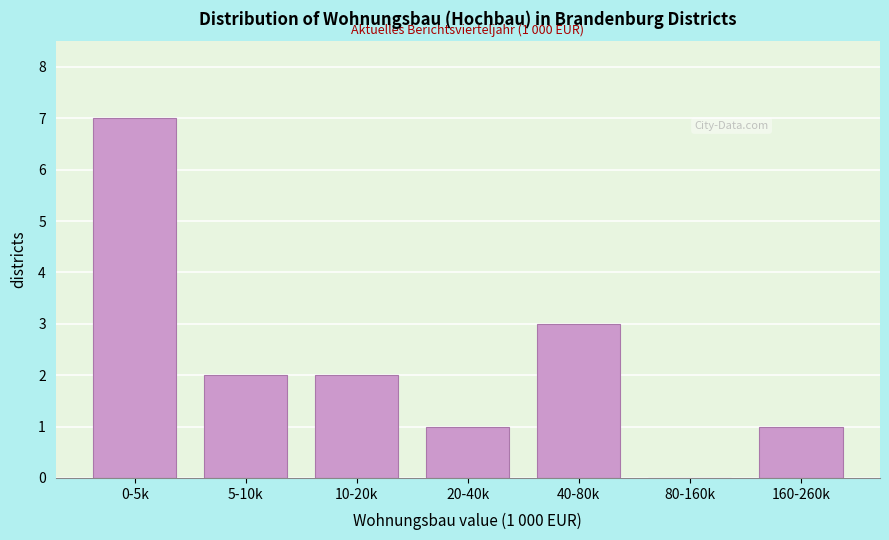

Reading left to right, transcribe all the data shown in this chart.

0-5k=7	5-10k=2	10-20k=2	20-40k=1	40-80k=3	80-160k=0	160-260k=1